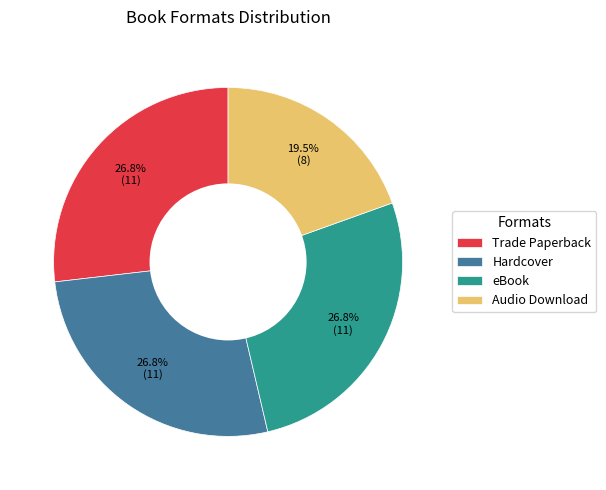

Does Hardcover represent more than half of the total?

No